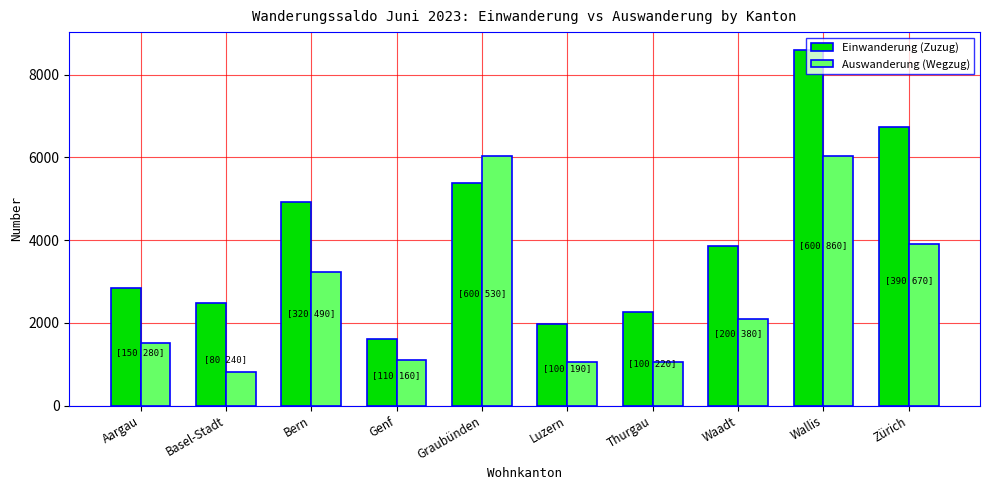

What is the greatest value displayed?

8602